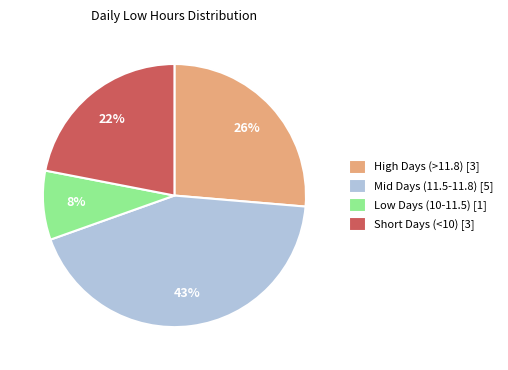

Is the sum of Low Days (10-11.5) [1] and Mid Days (11.5-11.8) [5] greater than half?

Yes